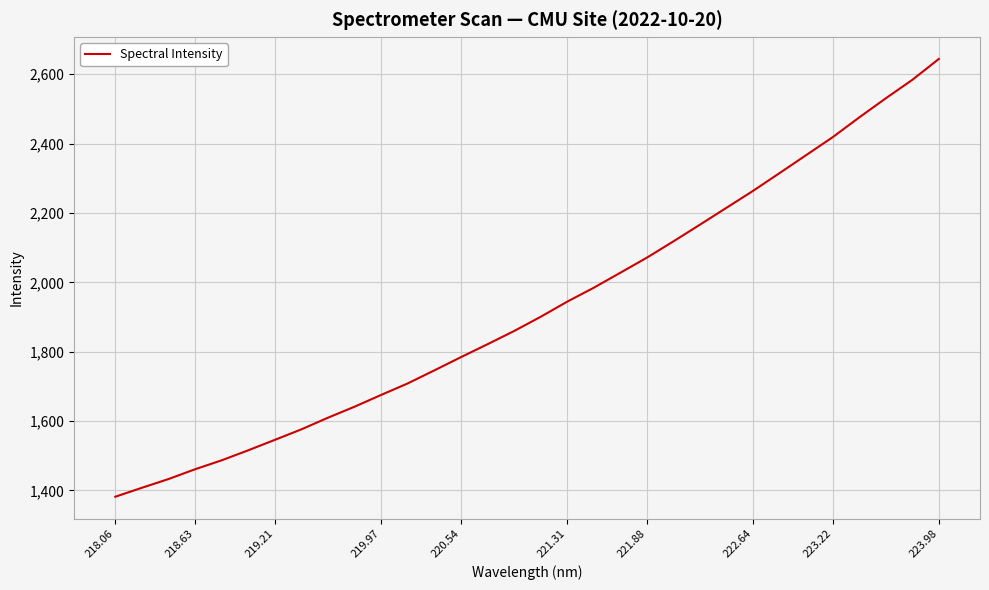

What is the maximum value shown in the chart?

2644.0